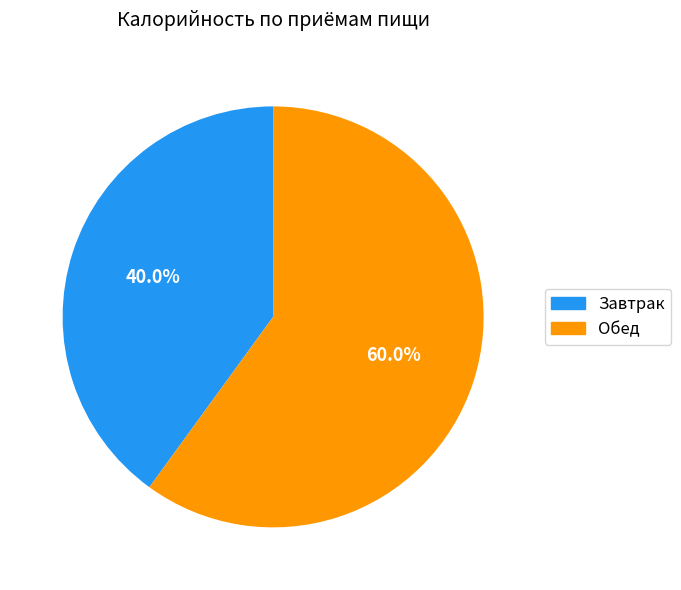

True or false: Обед accounts for 60% of the total.

True